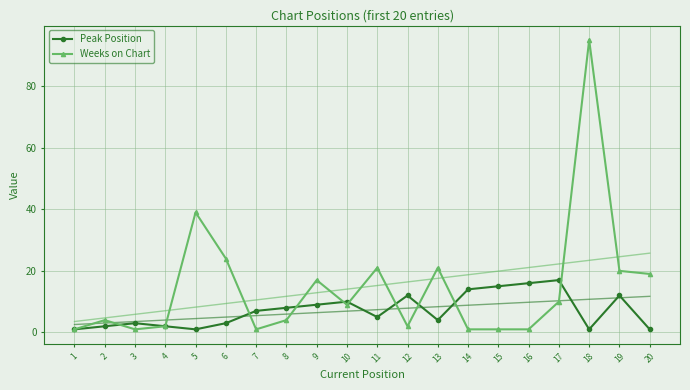

The Peak Position series shows 1 at 18. True or false?

True